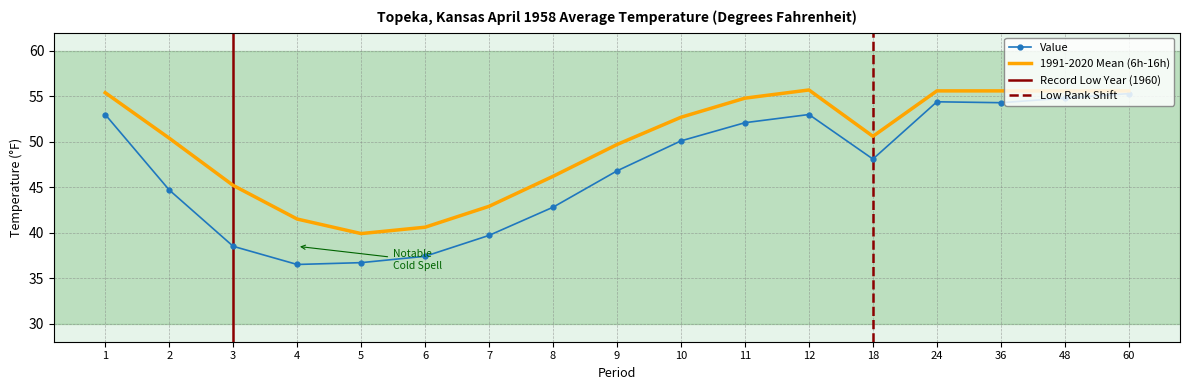

At which label does 1991-2020 Mean reach its peak?

12